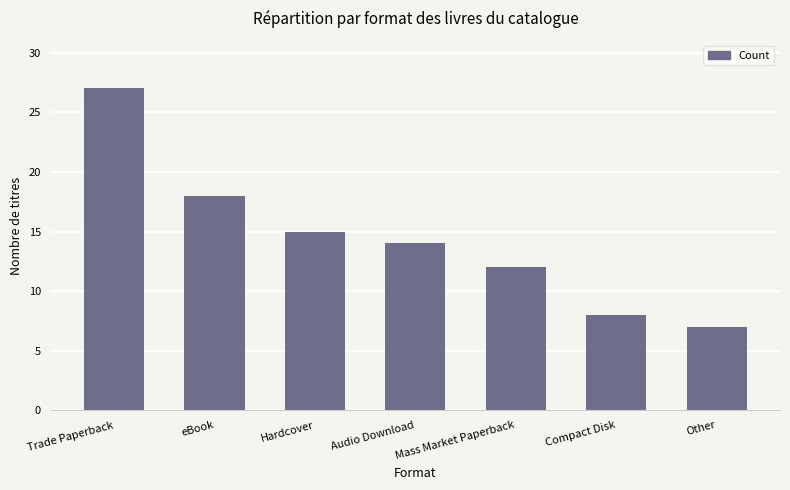

True or false: the data shows 2 at Compact Disk.

False